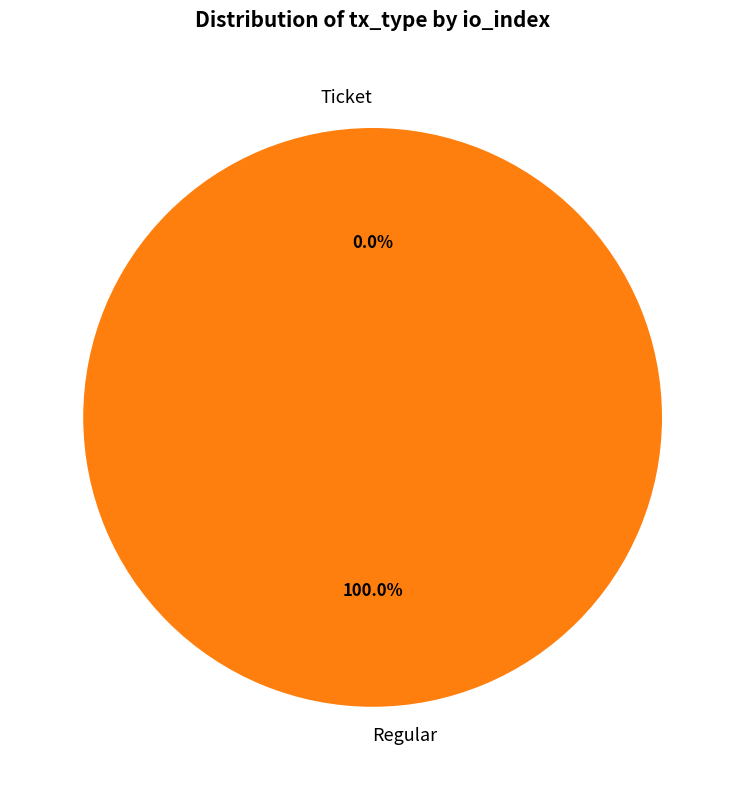

Which category has the biggest portion of the pie?

Regular